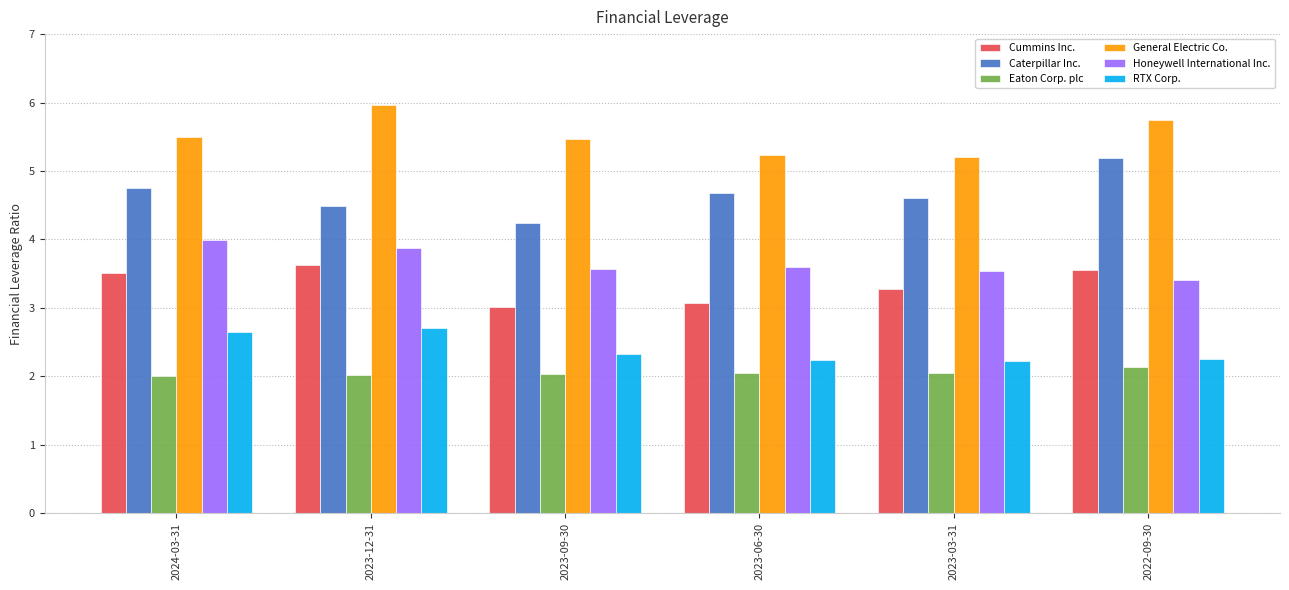

Which series has the largest total across all categories?

General Electric Co.